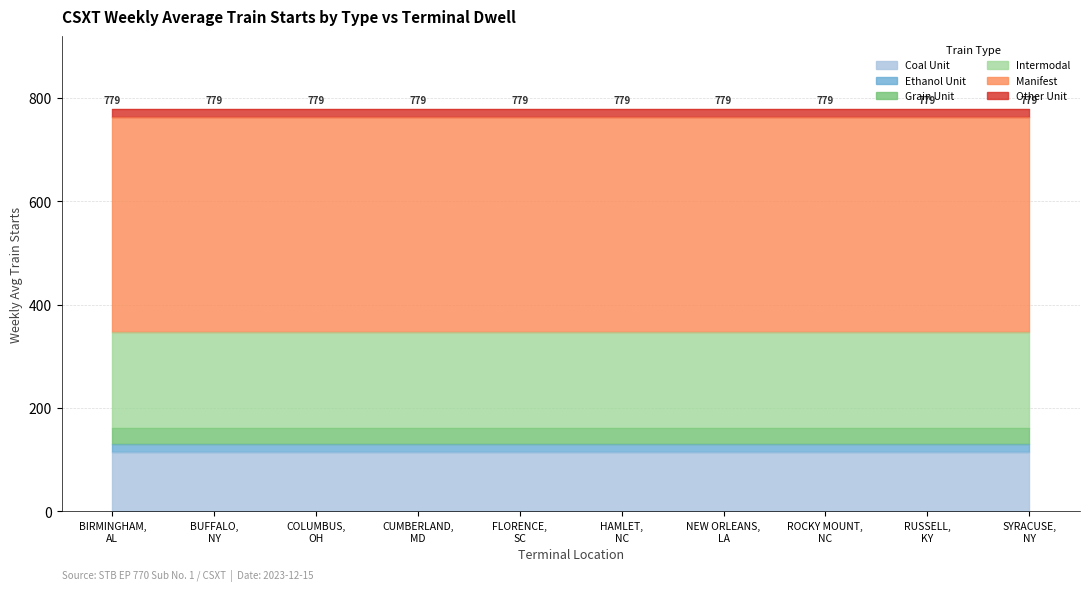

What is the label of the 1st point from the right?

SYRACUSE, NY